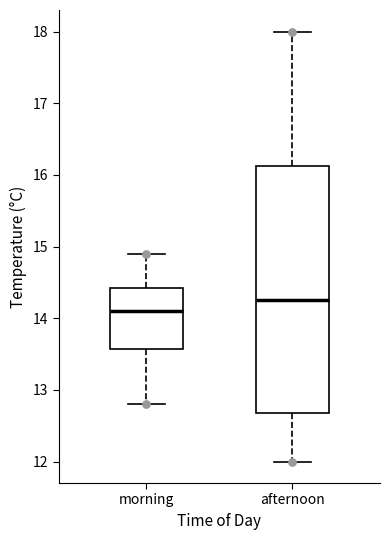

Where does the lower whisker of the box for morning end on the y-axis? The values are not printed on the chart, so give them approximately, as read against the axis.

12.8